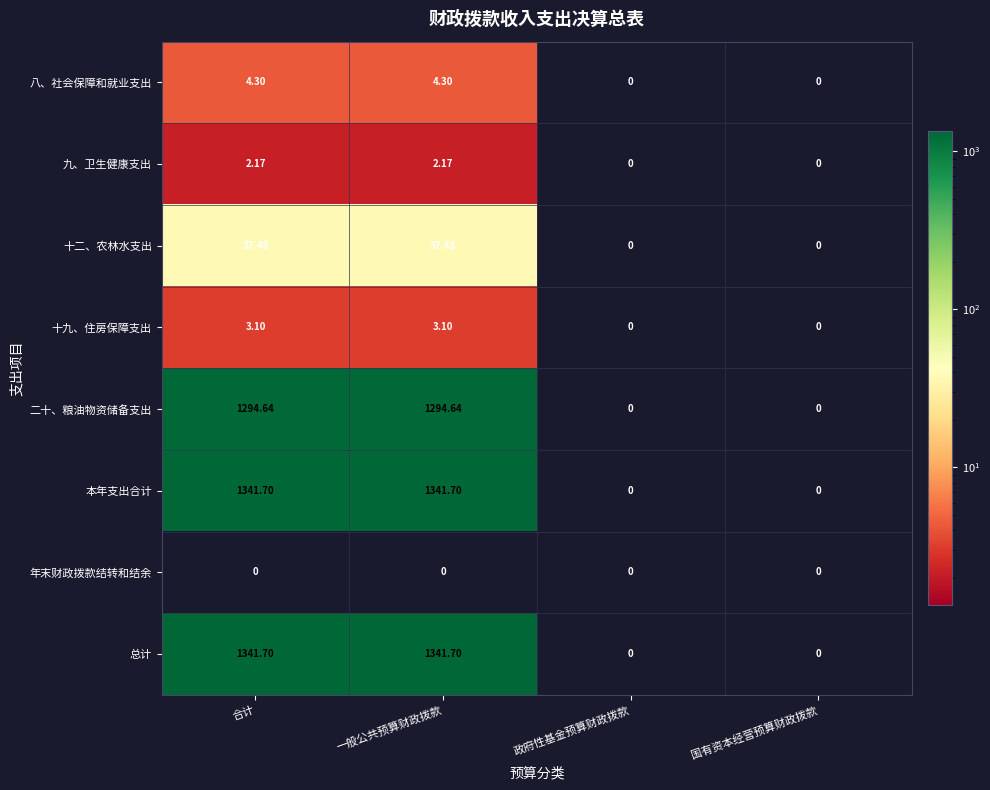

Is the value of 年末财政拨款结转和结余 at 一般公共预算财政拨款 greater than the value of 十二、农林水支出 at 合计?

No